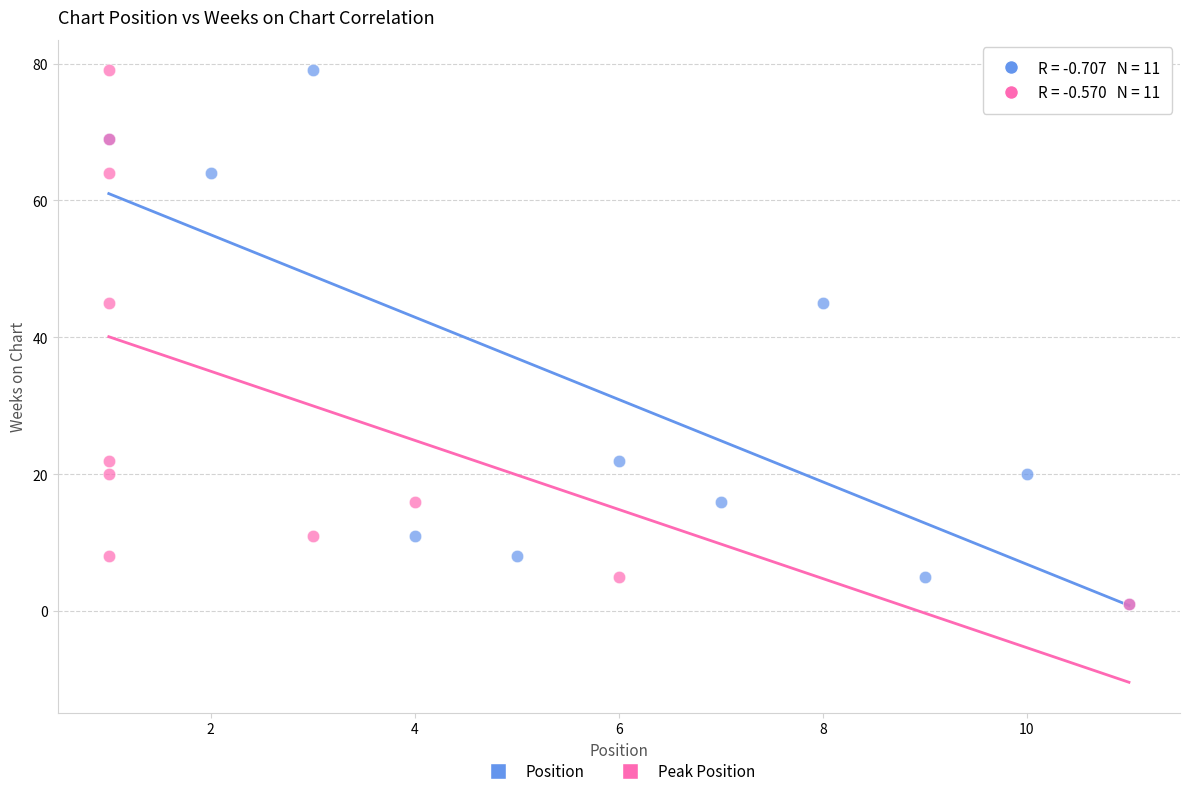

What are all the series names shown in the legend?

Position, Peak Position